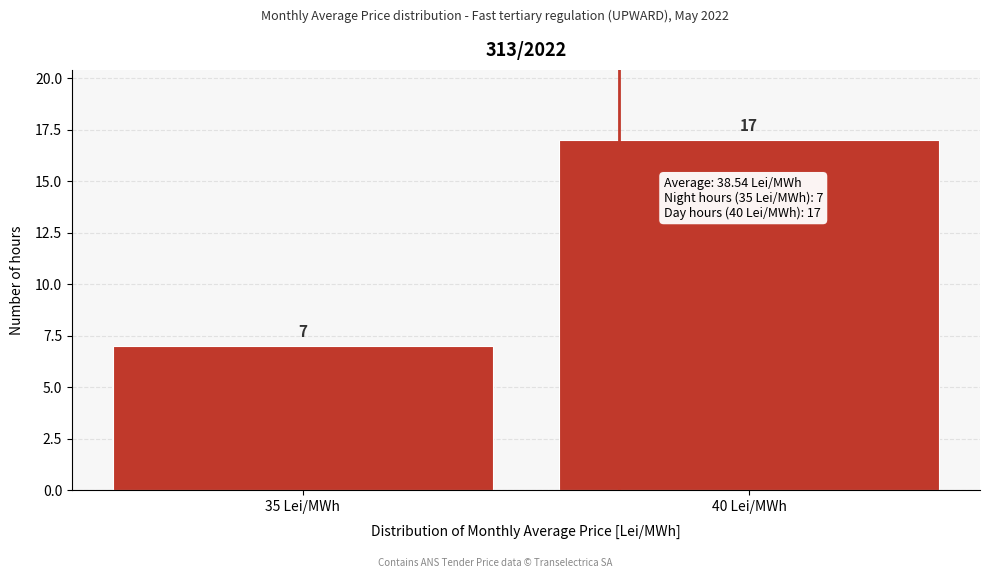

Reading left to right, what are all the values shown in this chart?

35 Lei/MWh=7	40 Lei/MWh=17